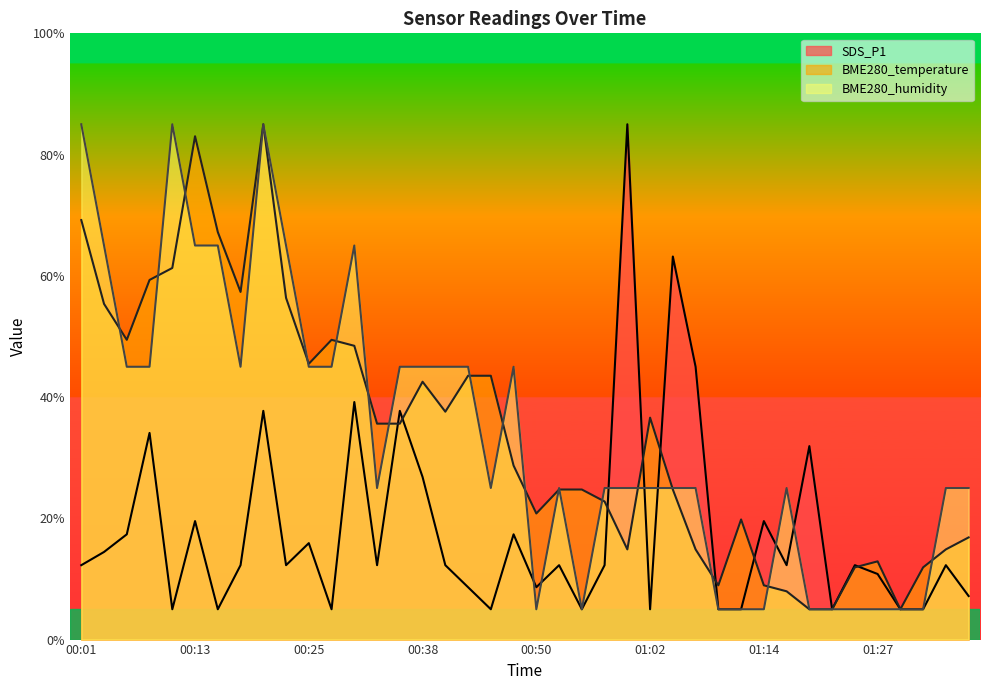

The SDS_P1 series shows 27.2 at 00:06. True or false?

False